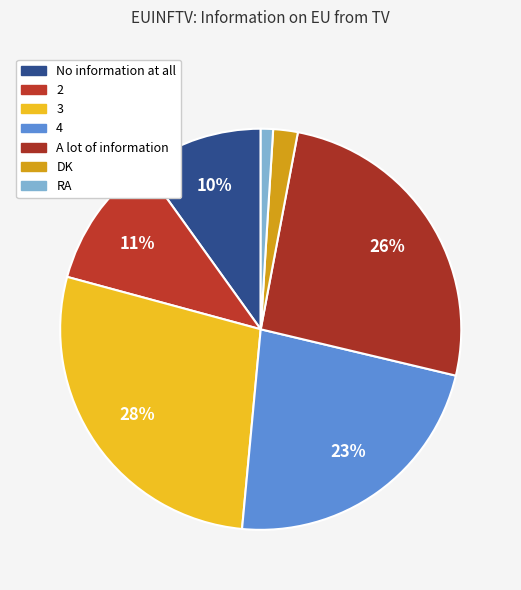

Is it true that RA is 15% of the pie?

False